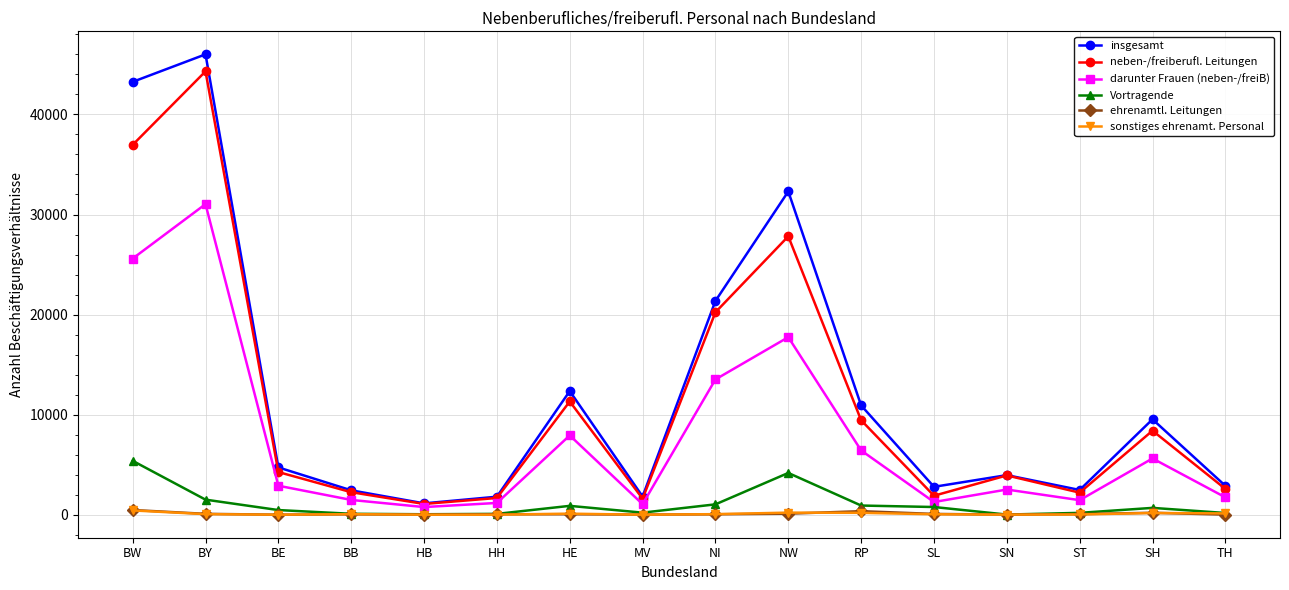

What is the difference between the maximum and minimum values in the insgesamt series?

44872